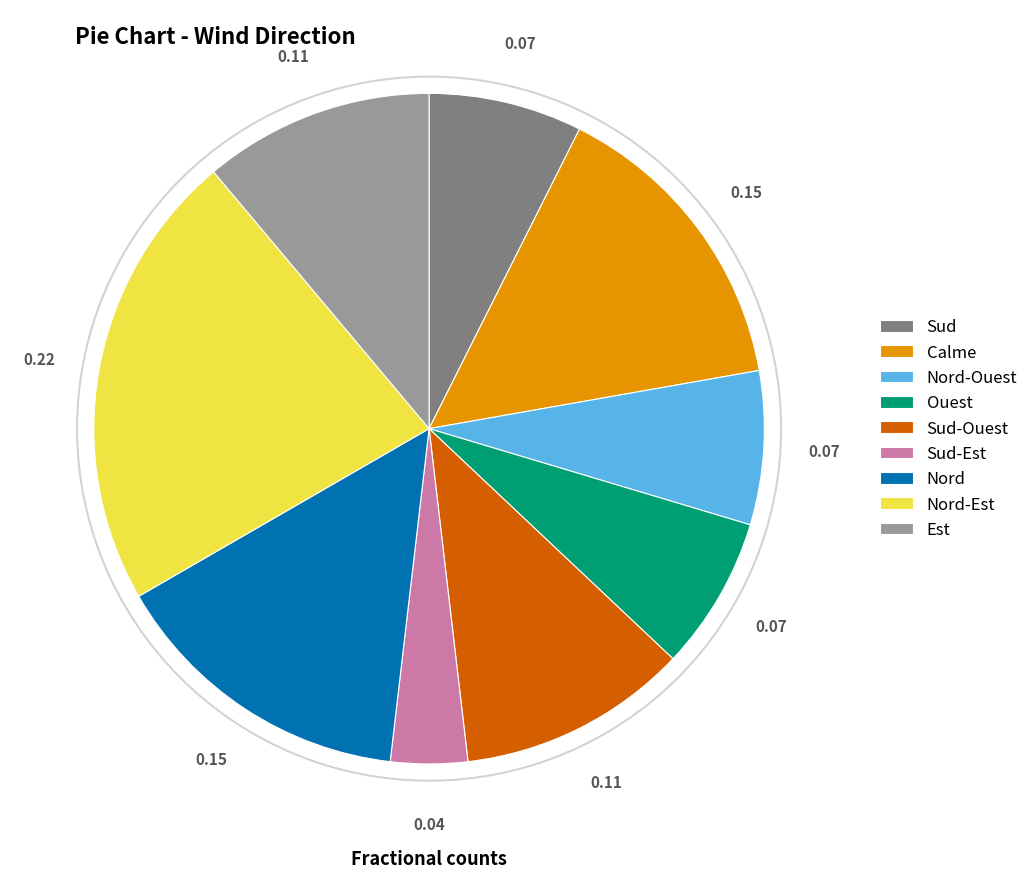

What is the smallest slice in the pie chart?

Sud-Est